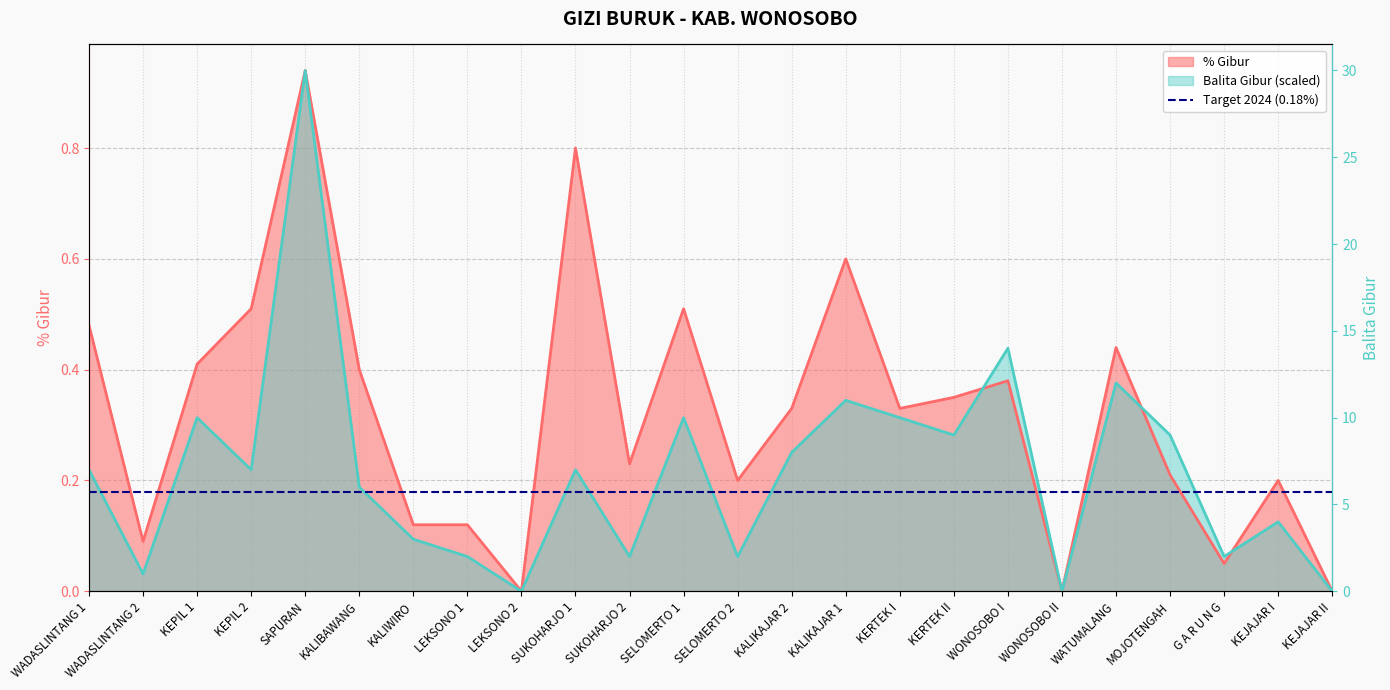

At which label is Balita Gibur closest to 0?

LEKSONO 2